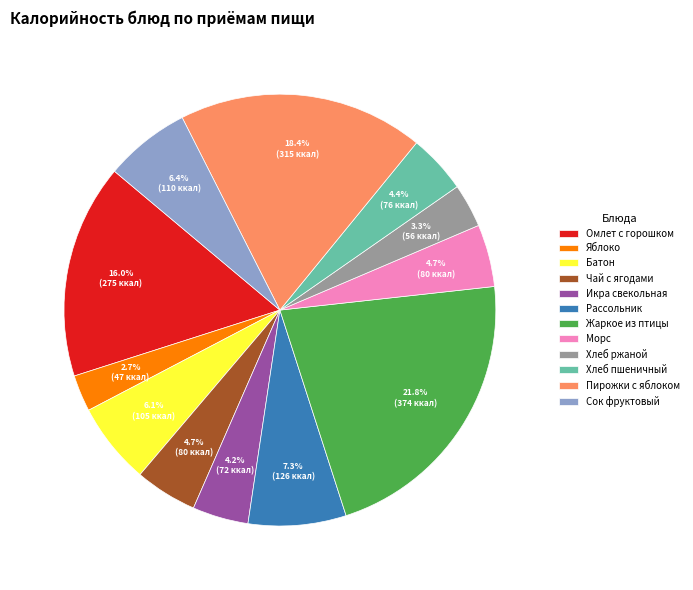

Approximately how many times larger is the value at Хлеб ржаной compared to Сок фруктовый?

0.5